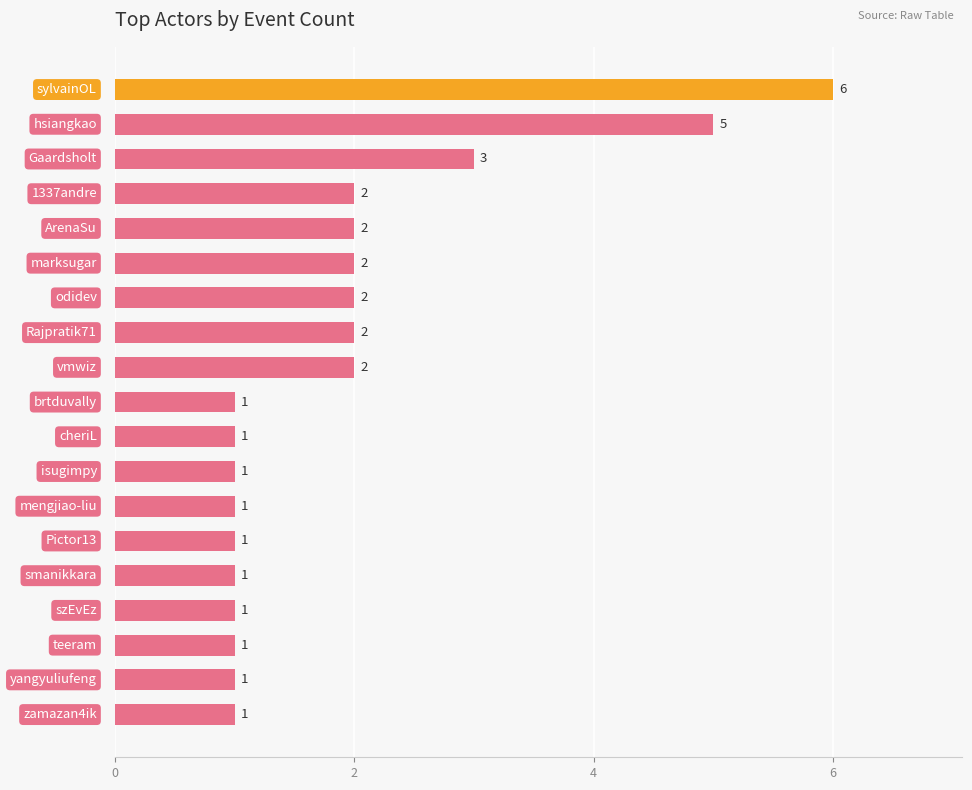

Reading bottom to top, what are all the values shown in this chart?

1	1	1	1	1	1	1	1	1	1	2	2	2	2	2	2	3	5	6